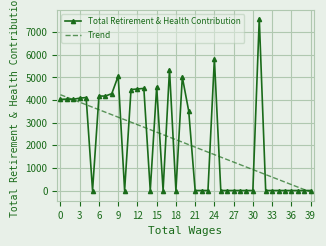

Which series has the widest spread of values?

Total Retirement & Health Contribution